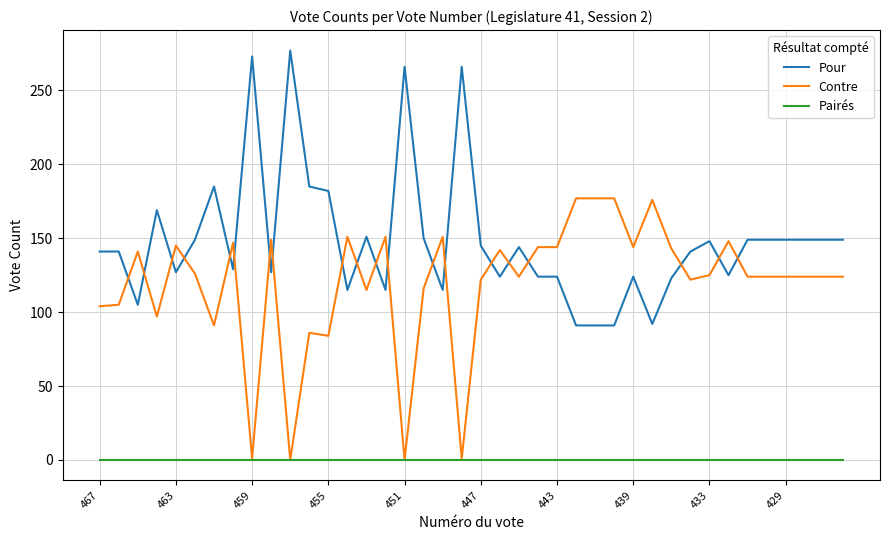

What is the difference between the maximum and minimum values in the Pour series?

186